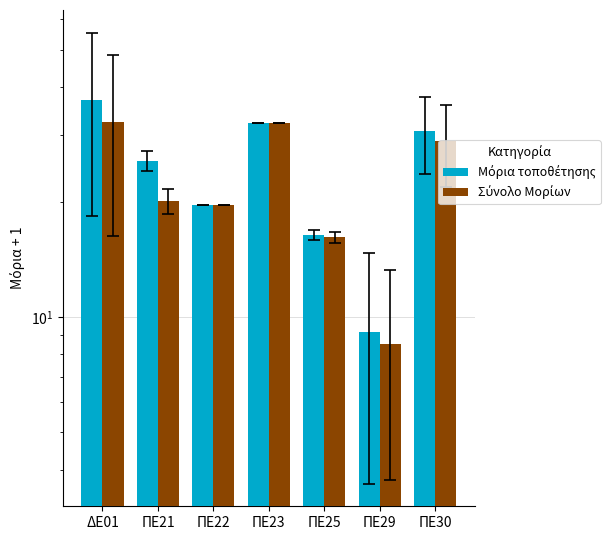

What is the total value across all series at ΠΕ21?

45.7